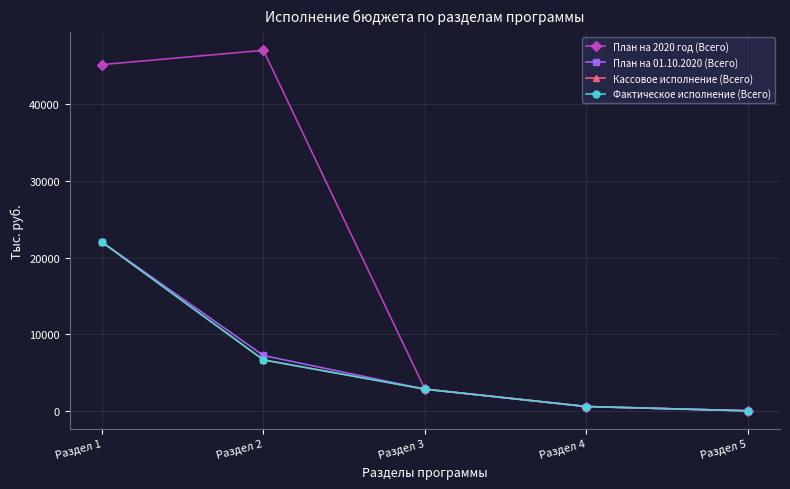

True or false: Кассовое исполнение (Всего) has a value of 958.5 at Раздел 4.

False